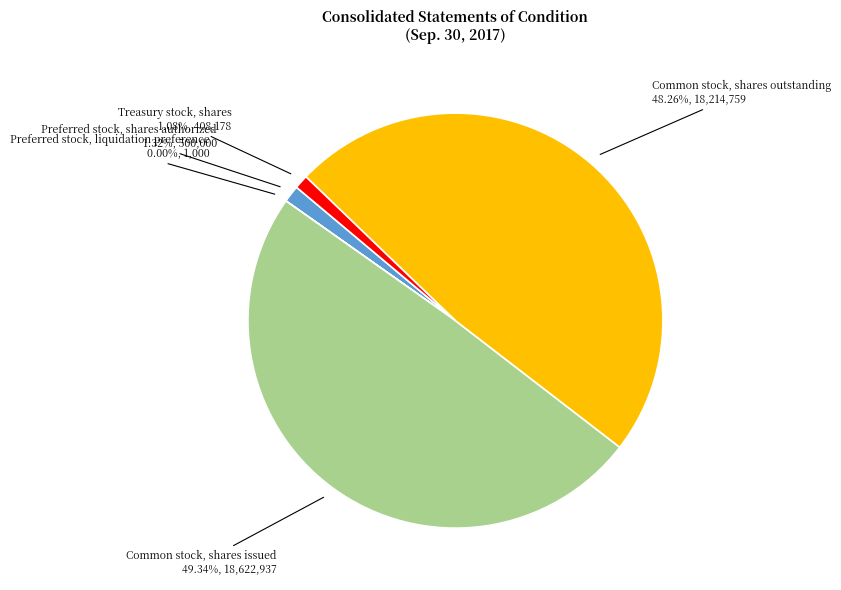

Does any single category account for the majority?

No